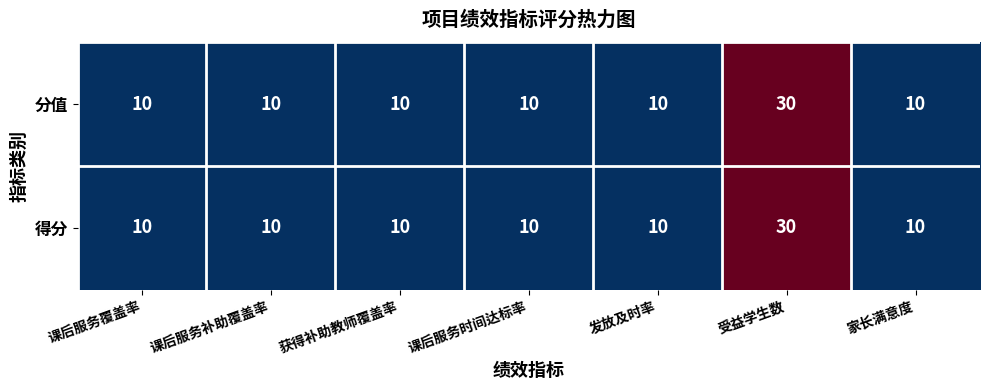

What value does the 得分 series have at 受益学生数?

30